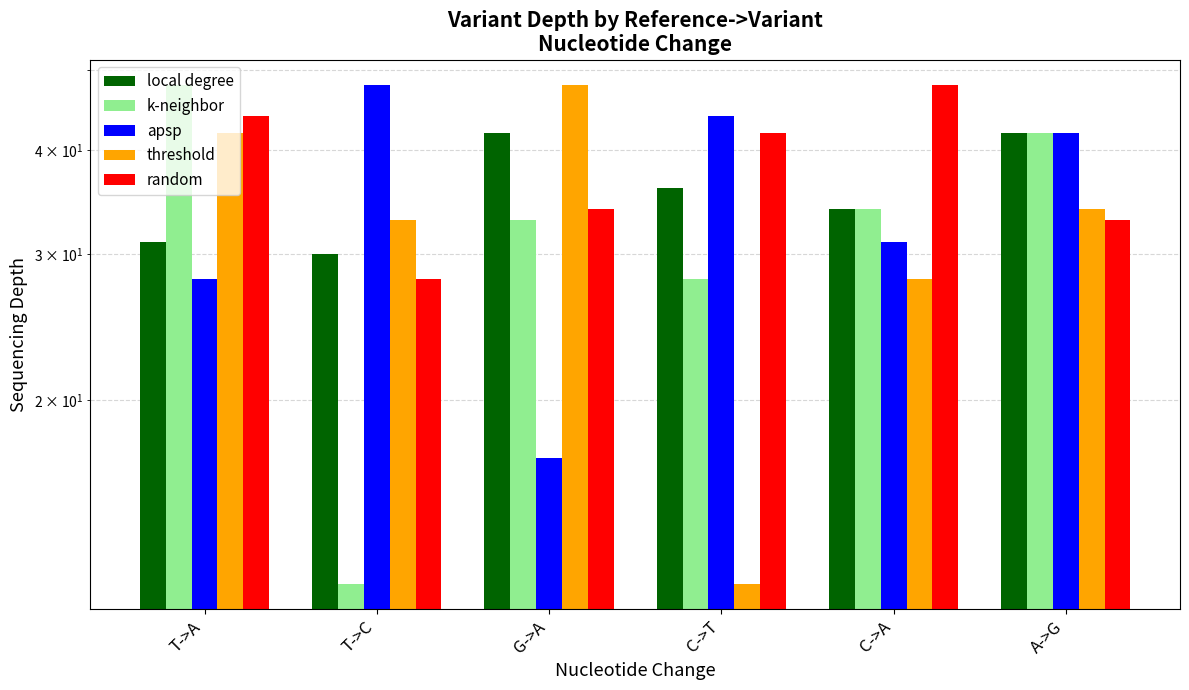

Reading left to right, extract all data points from this chart.

local degree: T->A=31	T->C=30	G->A=42	C->T=36	C->A=34	A->G=42
k-neighbor: T->A=48	T->C=12	G->A=33	C->T=28	C->A=34	A->G=42
apsp: T->A=28	T->C=48	G->A=17	C->T=44	C->A=31	A->G=42
threshold: T->A=42	T->C=33	G->A=48	C->T=12	C->A=28	A->G=34
random: T->A=44	T->C=28	G->A=34	C->T=42	C->A=48	A->G=33